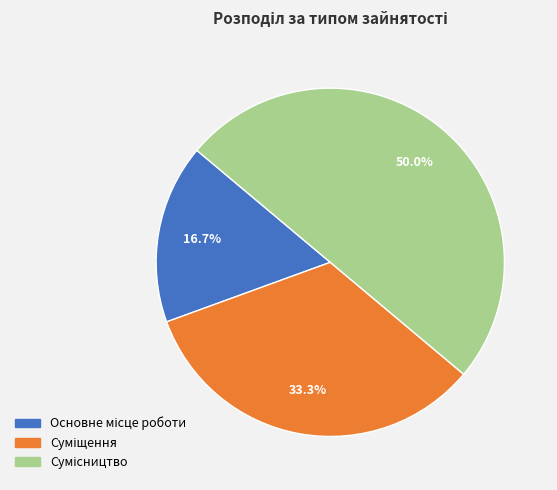

Count the number of slices in the pie.

3